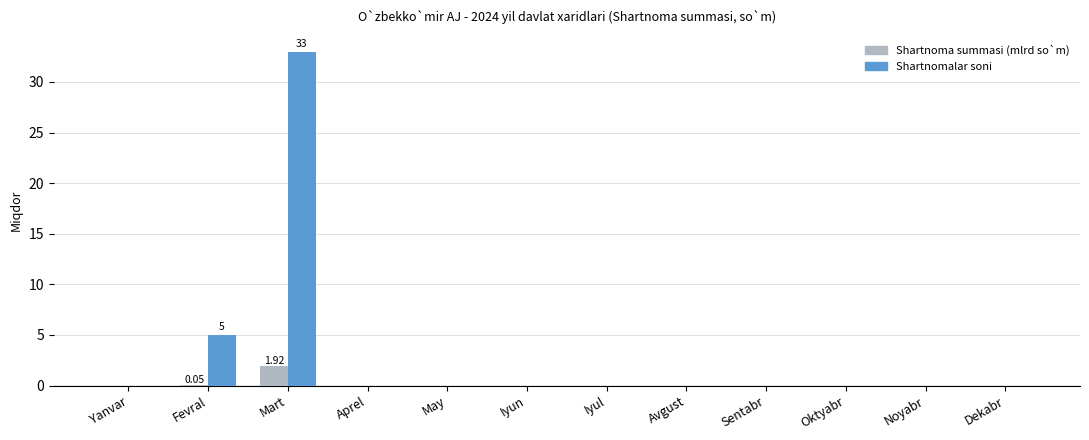

At which category is the sum across all series the highest?

Mart